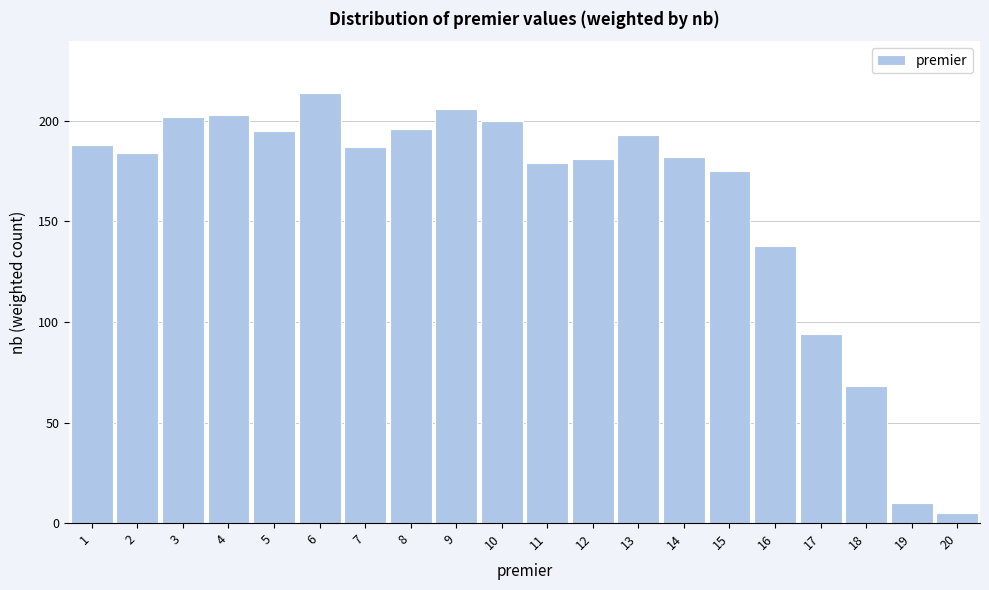

Reading left to right, transcribe this chart: for each bar, give the range it covers on the x-axis and its height. The values are not printed on the chart, so give them approximately, as read against the axis.

0.5 to 1.5: 190
1.5 to 2.5: 185
2.5 to 3.5: 200
3.5 to 4.5: 205
4.5 to 5.5: 195
5.5 to 6.5: 215
6.5 to 7.5: 185
7.5 to 8.5: 195
8.5 to 9.5: 205
9.5 to 10.5: 200
10.5 to 11.5: 180
11.5 to 12.5: 180
12.5 to 13.5: 195
13.5 to 14.5: 180
14.5 to 15.5: 175
15.5 to 16.5: 140
16.5 to 17.5: 95
17.5 to 18.5: 70
18.5 to 19.5: 10
19.5 to 20.5: 5